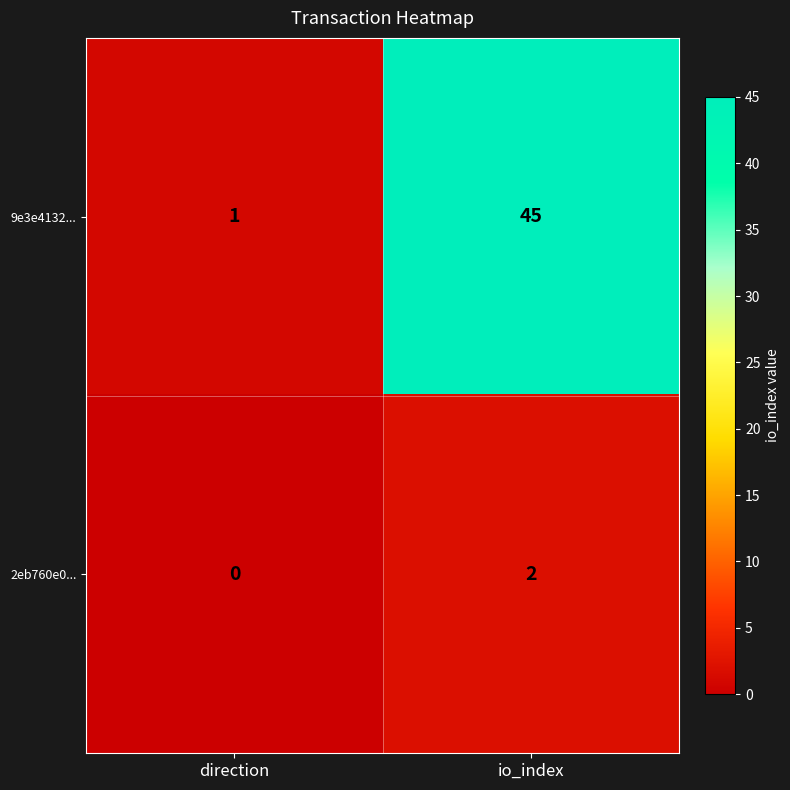

What is the total value across all series at direction?

1